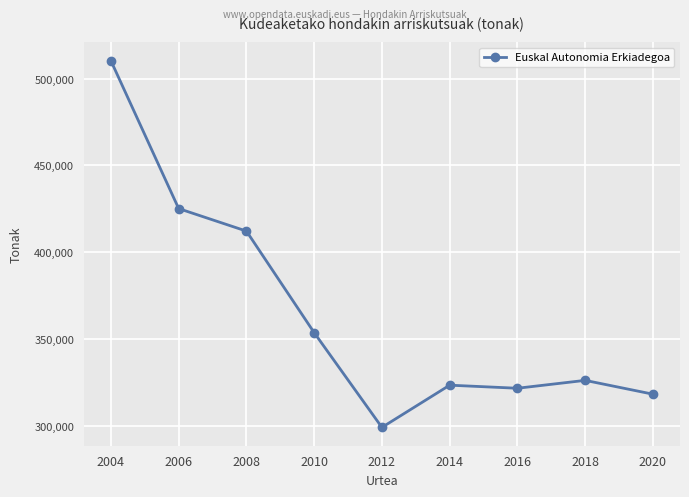

What is the smallest value displayed?

299089.4